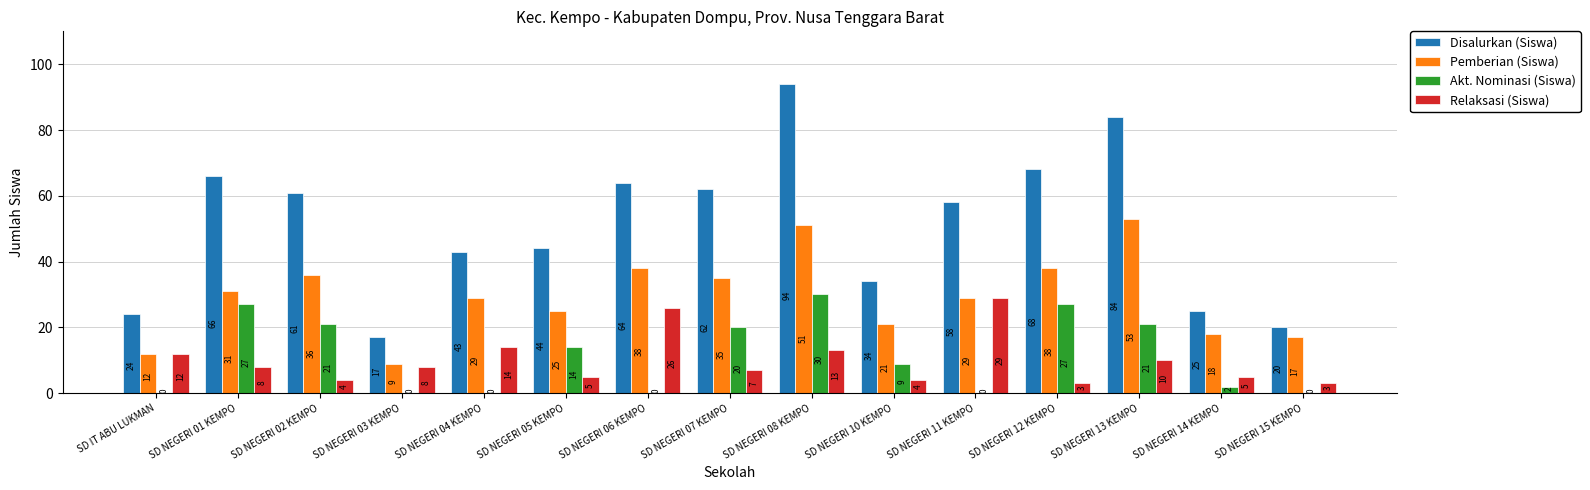

How many series are shown in this chart?

4